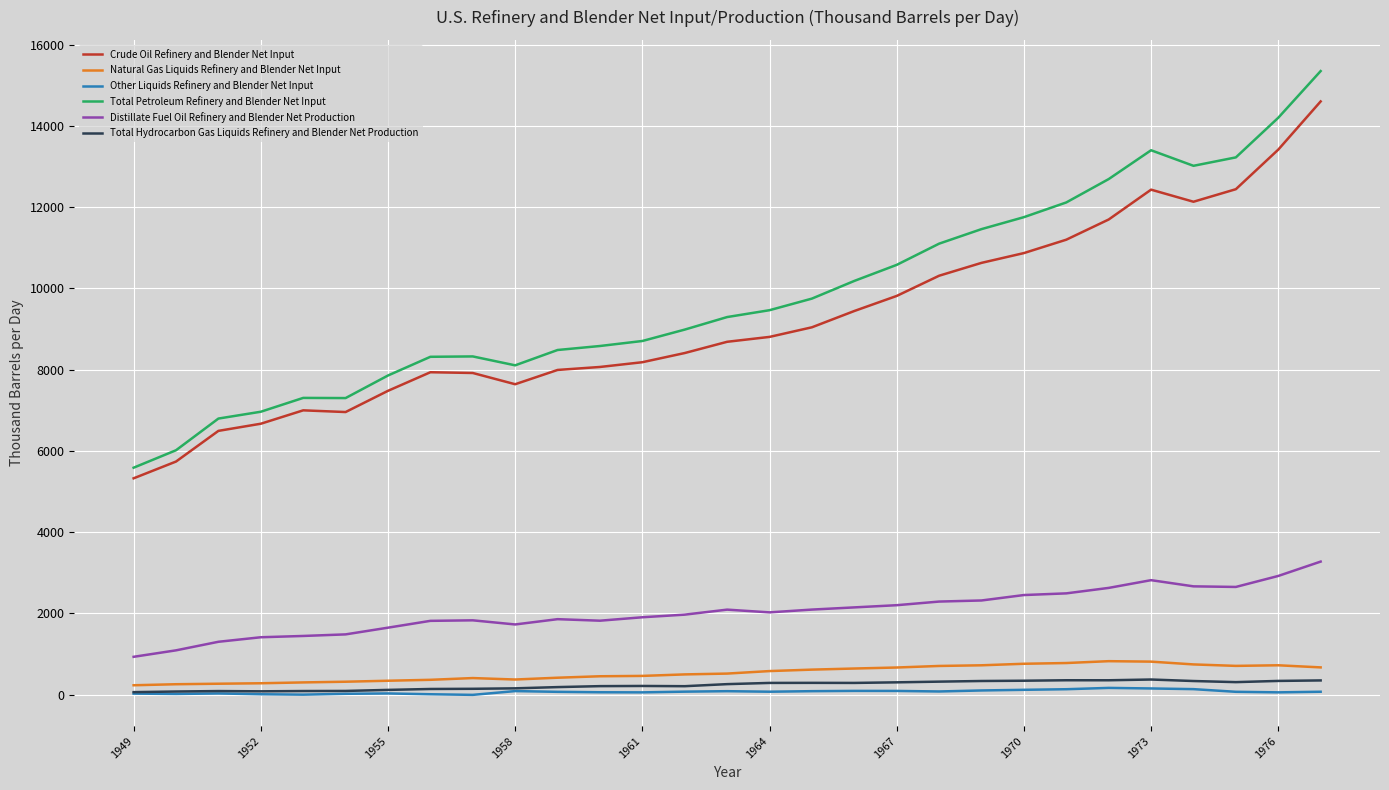

Is this an area chart (filled region under the line)?

No